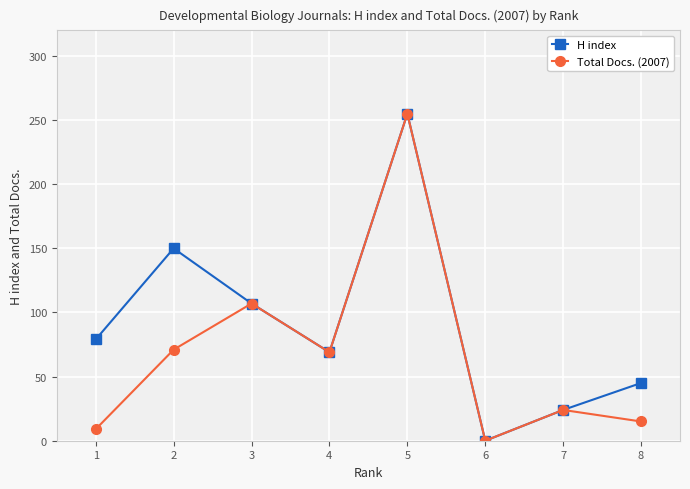

The value of H index at 6 is 0. True or false?

True